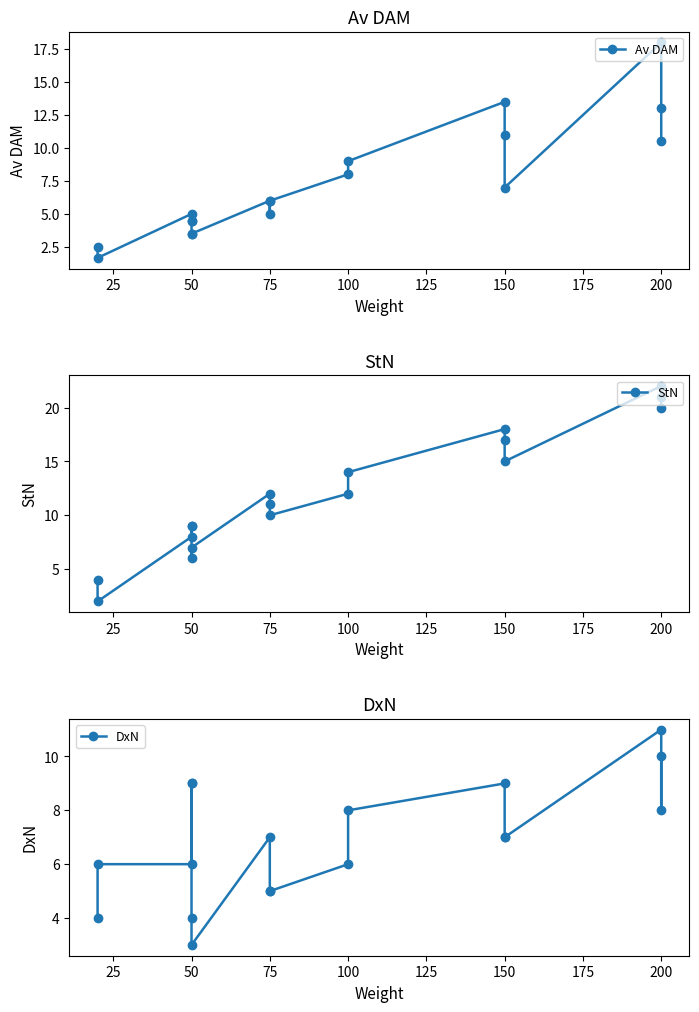

The Av DAM series shows 4.0 at 150. True or false?

False